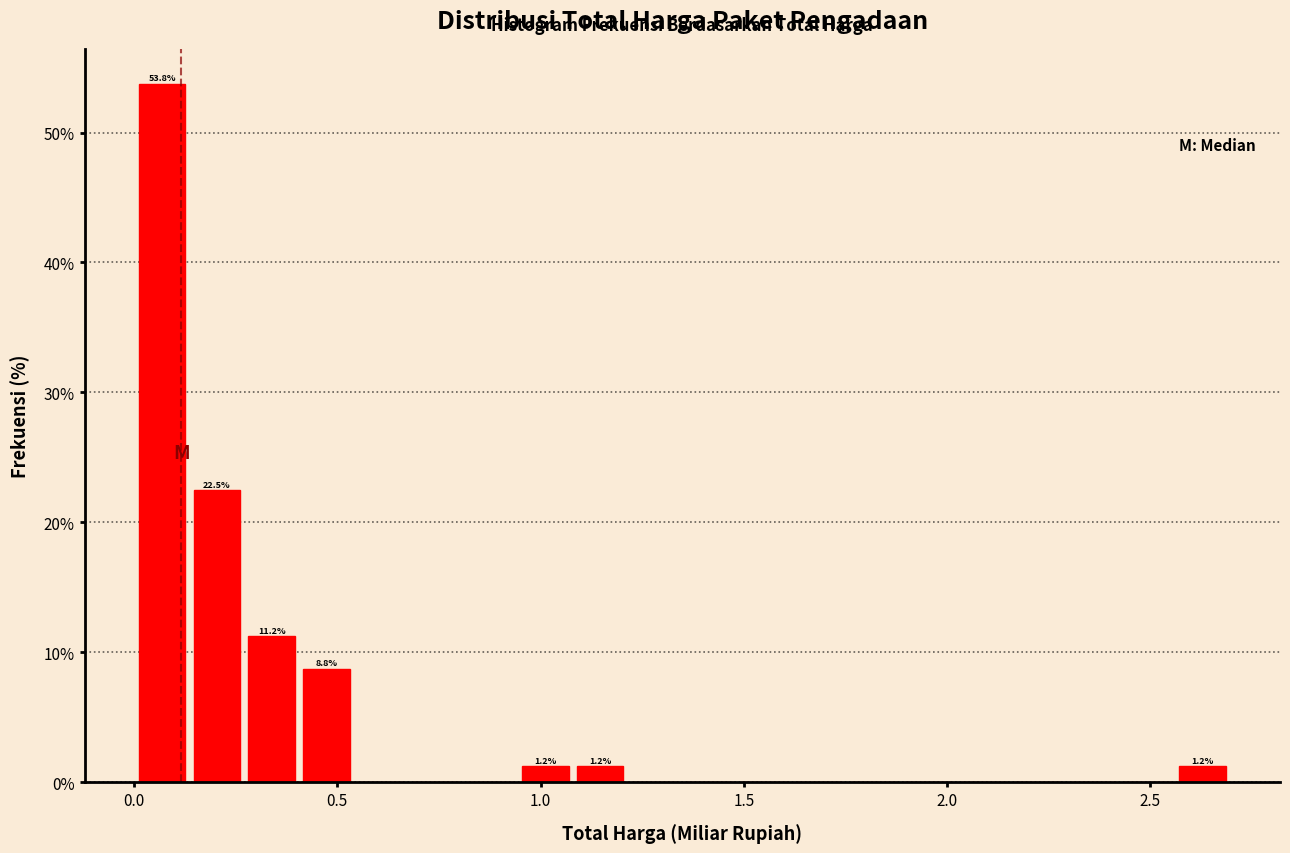

Around what value on the x-axis is the tallest bar? Give the approximate position of its centre, as read against the axis.

0.05